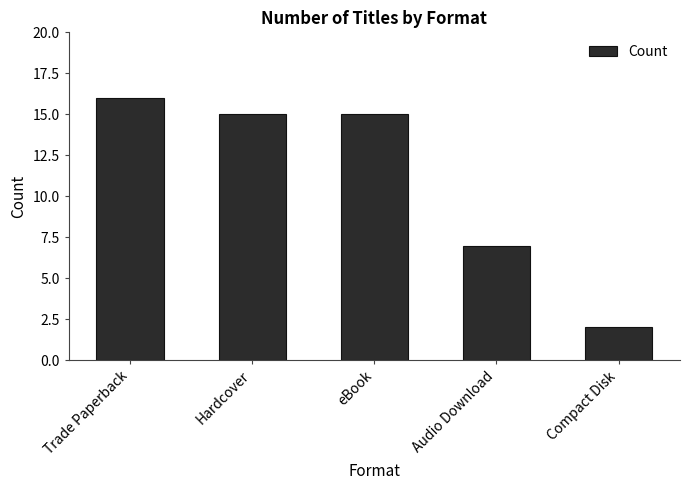

What is the label of the 2nd bar from the left?

Hardcover